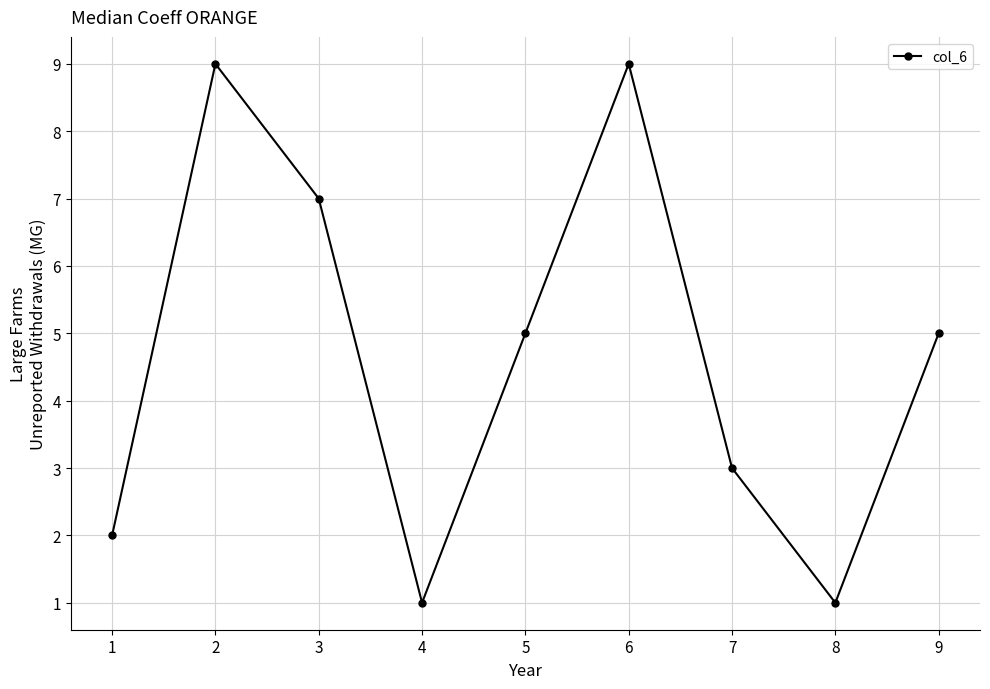

True or false: the data shows 9 at 6.

True